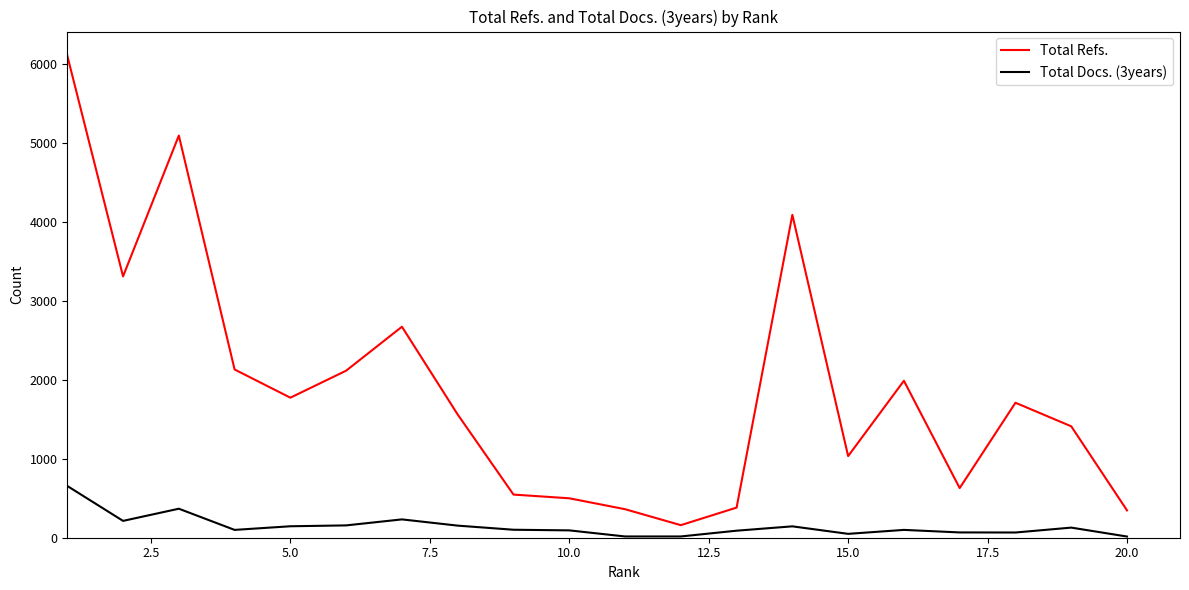

True or false: Total Docs. (3years) and Total Refs. intersect in this chart.

False